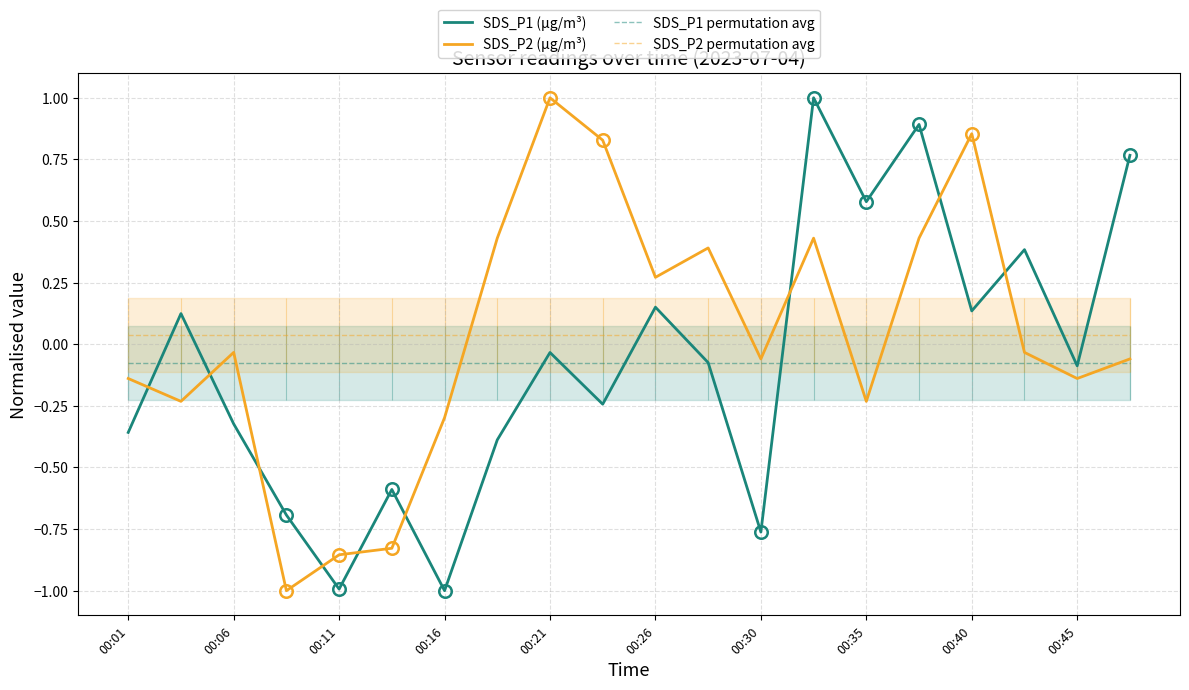

What are all the series names shown in the legend?

SDS_P1 (µg/m³), SDS_P2 (µg/m³), SDS_P1 permutation avg, SDS_P2 permutation avg